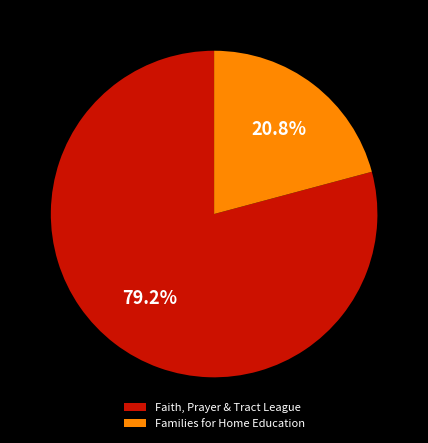

Is it true that Faith, Prayer & Tract League is 68% of the pie?

False